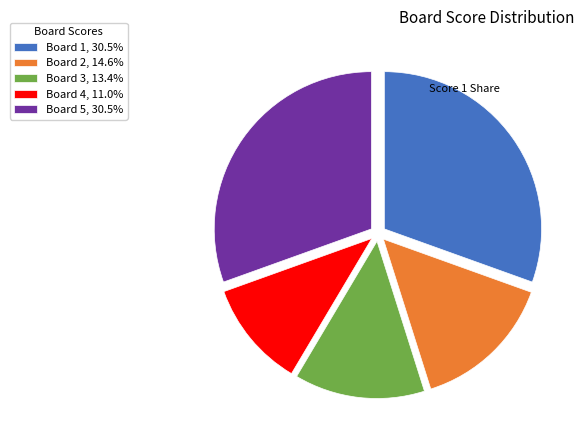

How many slices are in this pie chart?

5